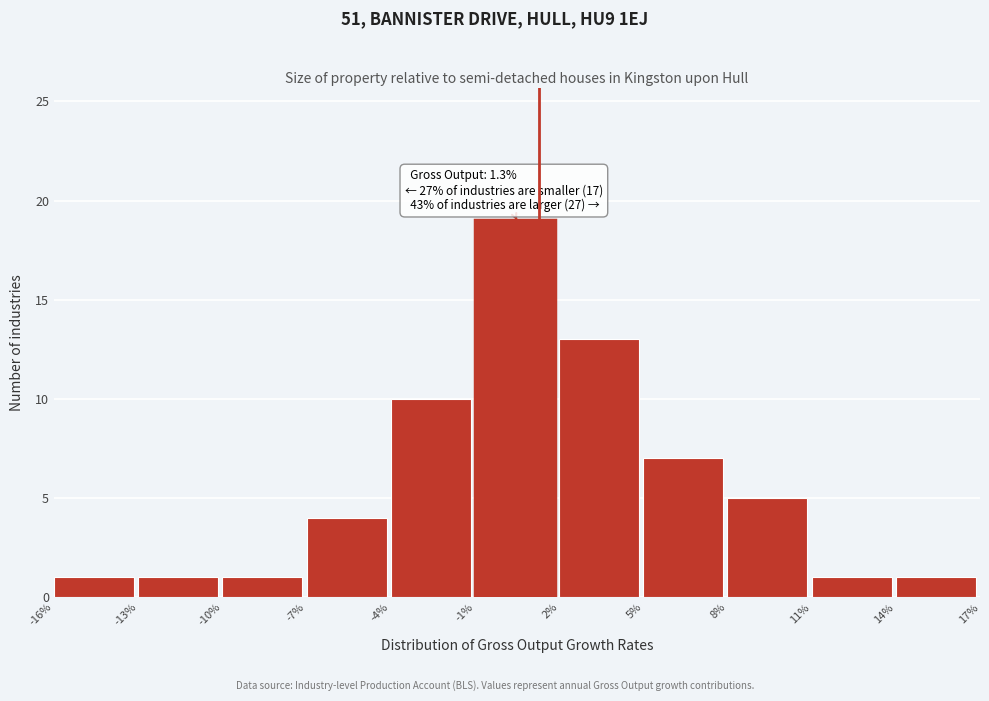

Which range on the x-axis has the tallest bar?

-1% to 2%